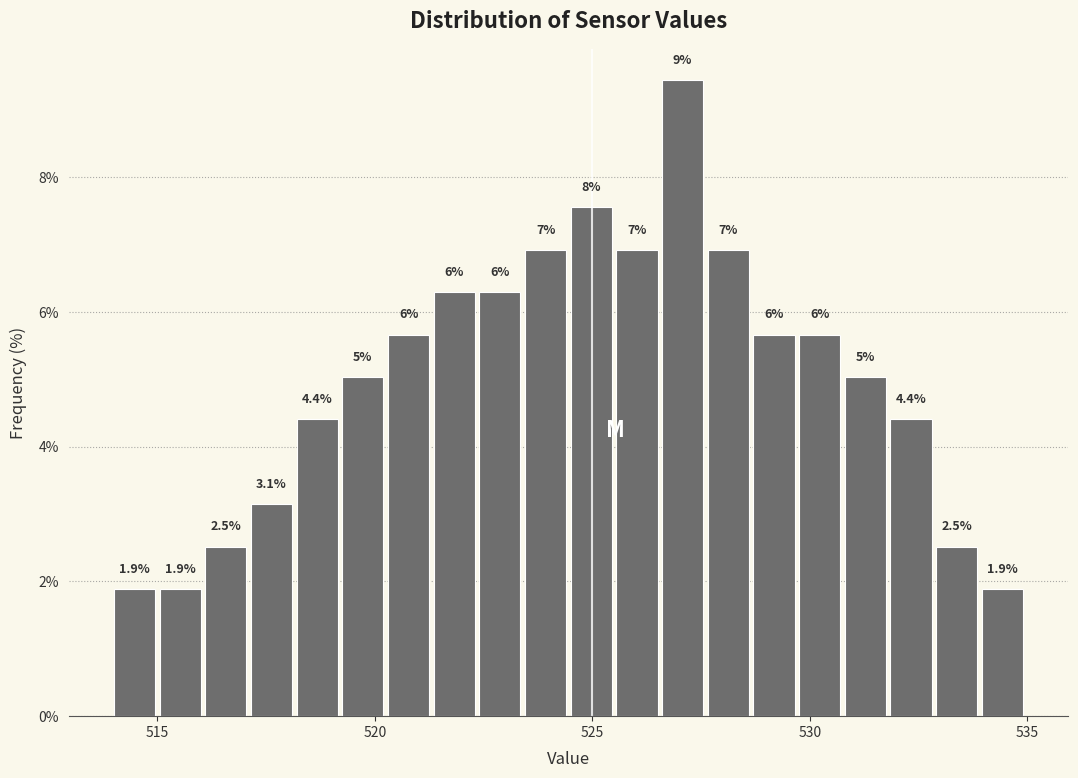

Around what value on the x-axis is the tallest bar? Give the approximate position of its centre, as read against the axis.

527.0